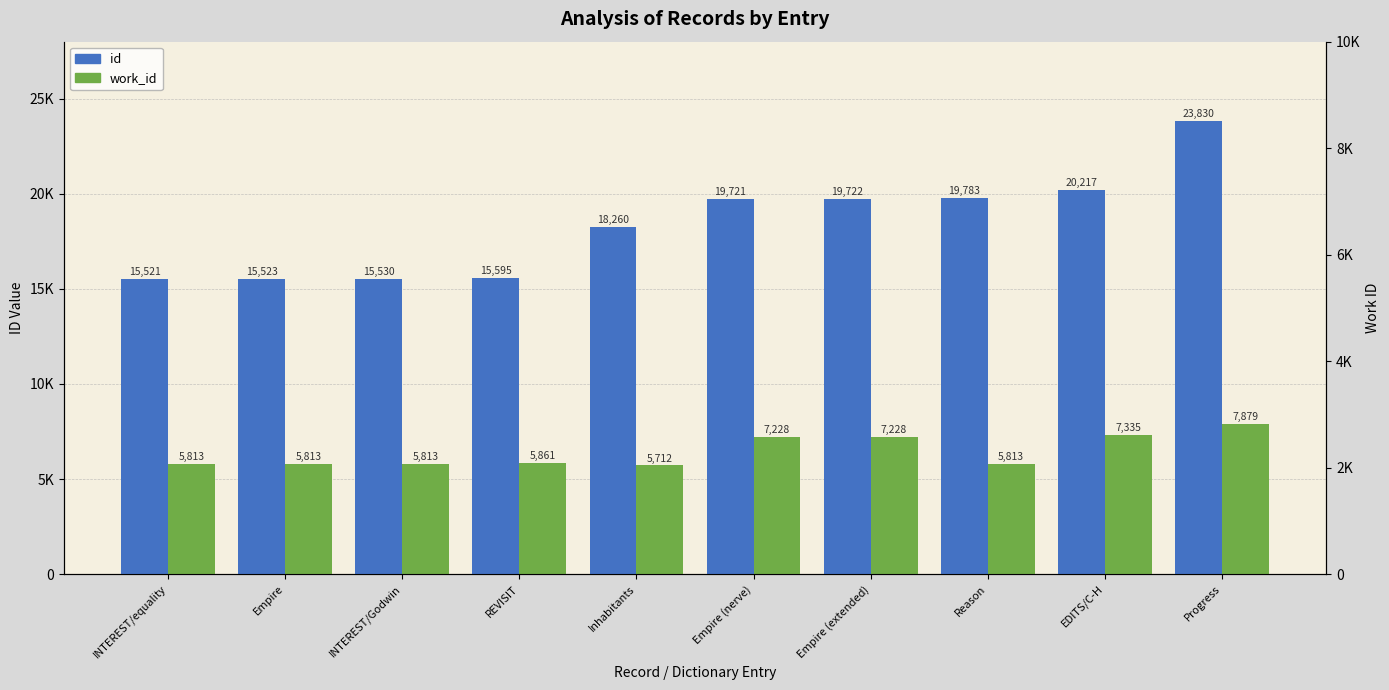

At how many categories does at least one series exceed 19913?

2